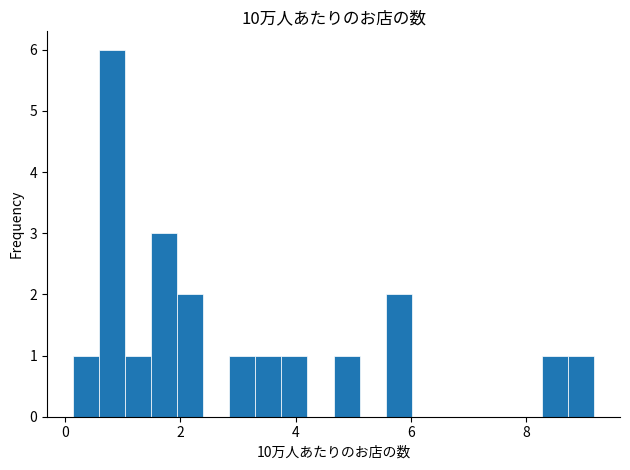

Around what value on the x-axis is the tallest bar? Give the approximate position of its centre, as read against the axis.

0.8